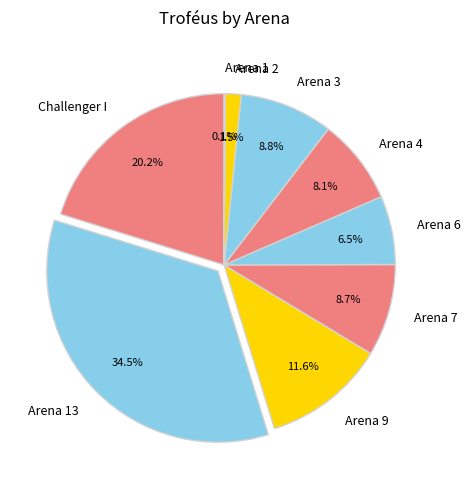

Between Arena 3 and Challenger I, which is larger?

Challenger I